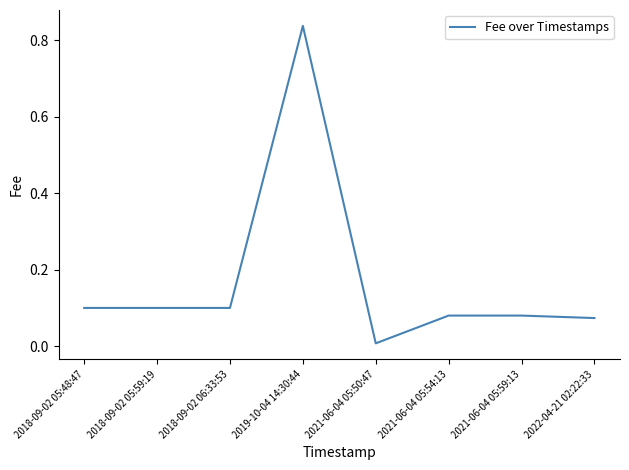

What position from the right is 2022-04-21 02:22:33?

1